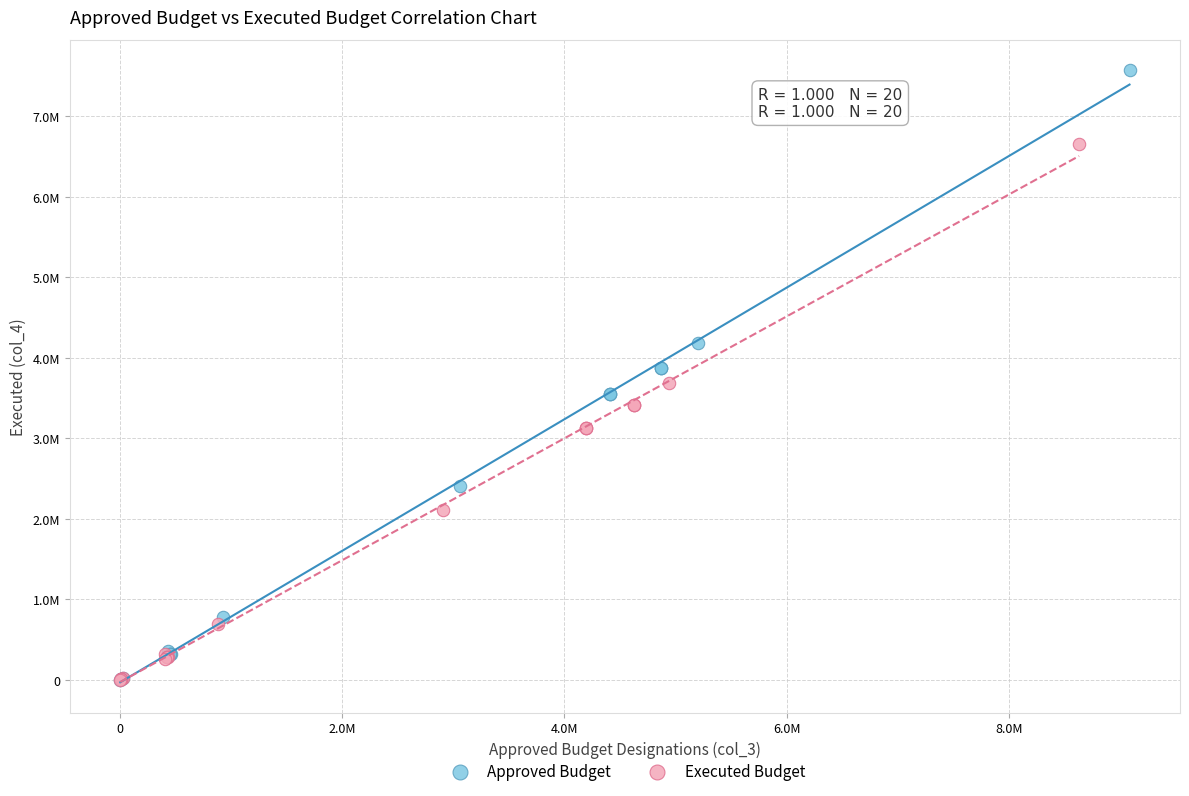

What are all the series names shown in the legend?

Approved Budget, Executed Budget